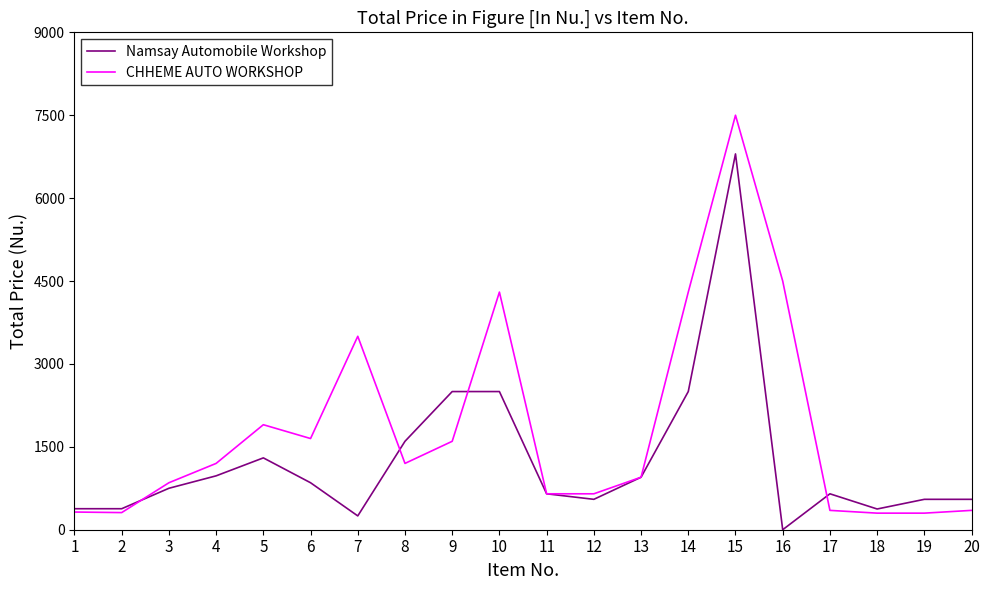

Between 9 and 11, which series saw the biggest shift?

Namsay Automobile Workshop